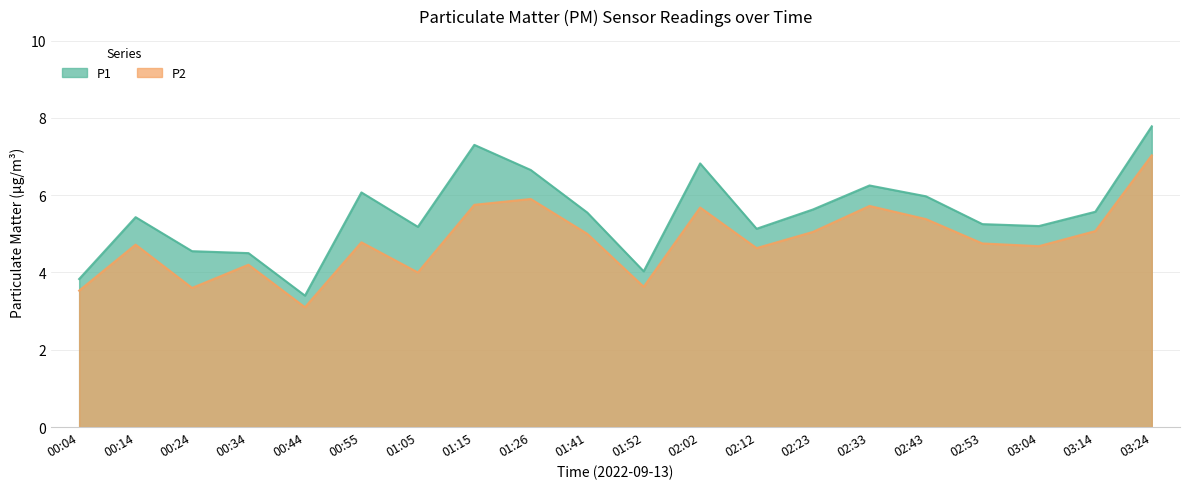

What is the label of the 8th point from the left?

01:15